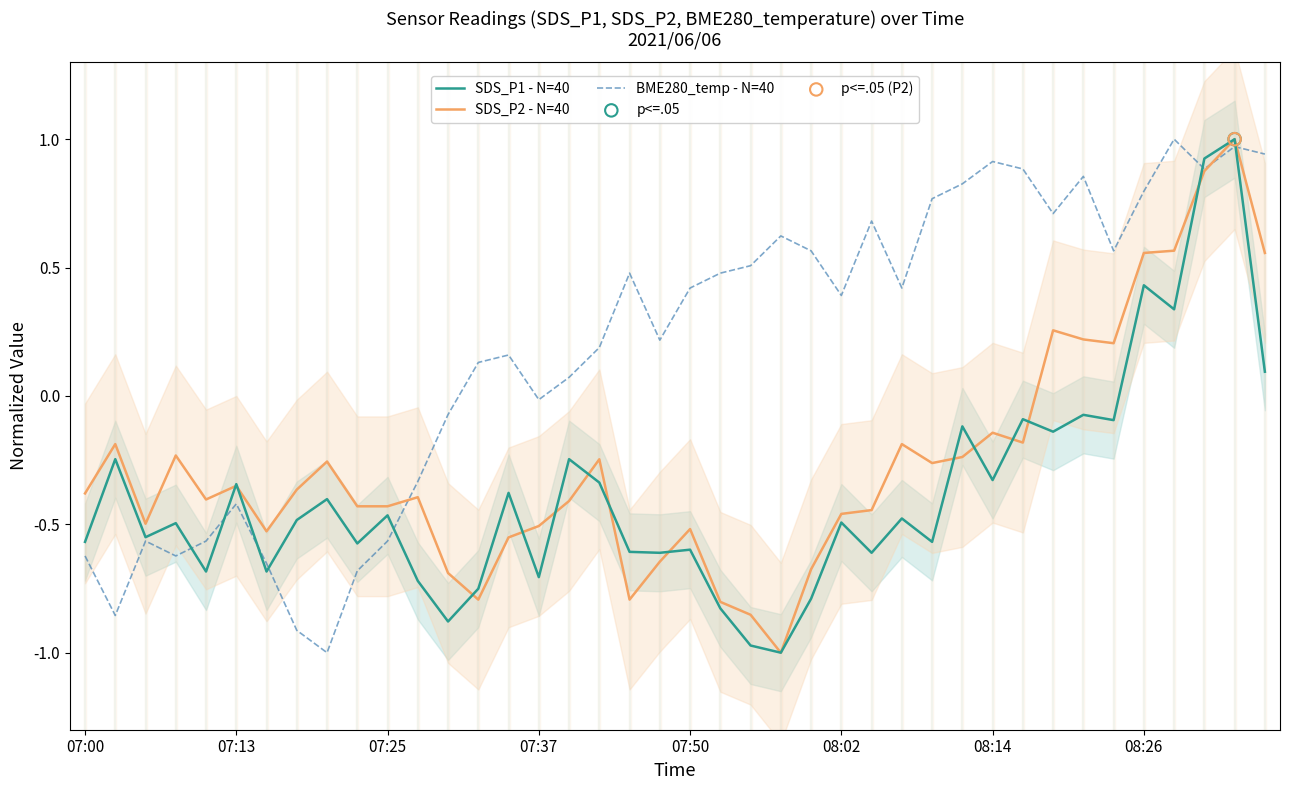

Is the value of BME280_temp - N=40 at 19 greater than the value of SDS_P1 - N=40 at 26?

Yes